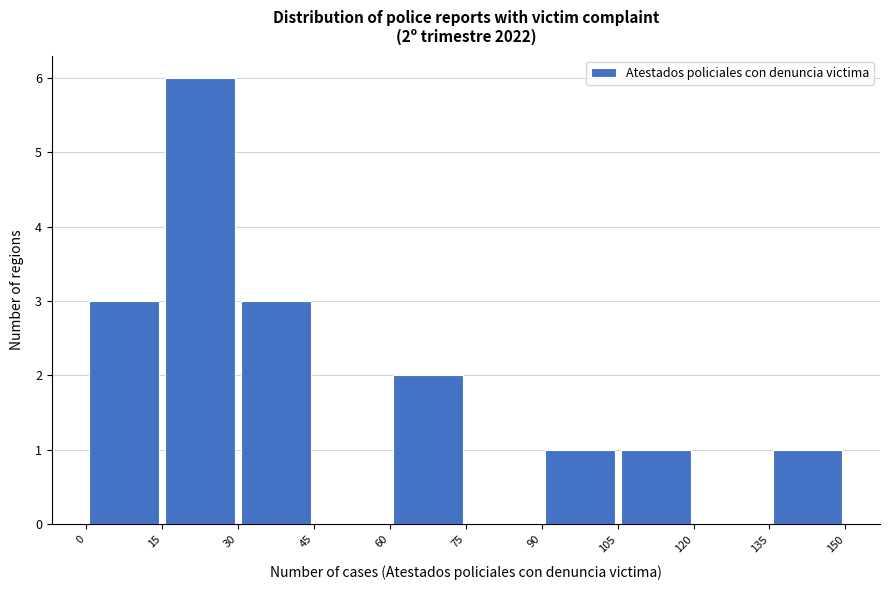

Which range on the x-axis has the tallest bar?

15 to 30